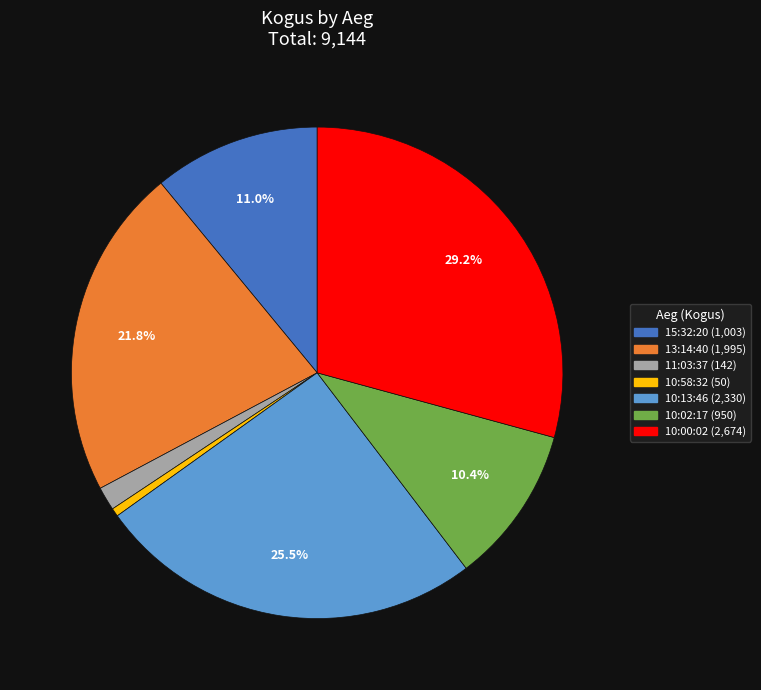

Approximately how many times larger is the value at 15:32:20 compared to 10:02:17?

1.1